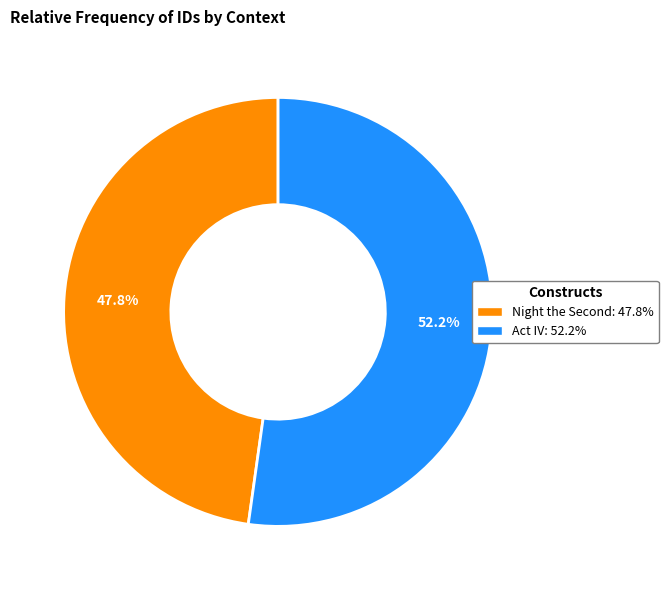

To the nearest percent, what is the average slice percentage?

50%